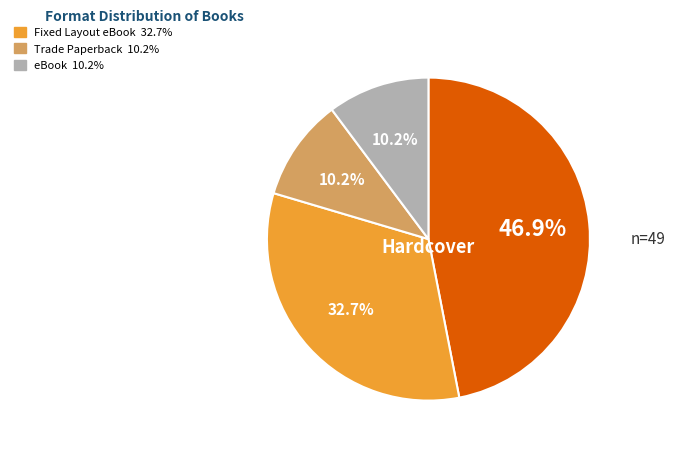

Does any single category account for the majority?

No